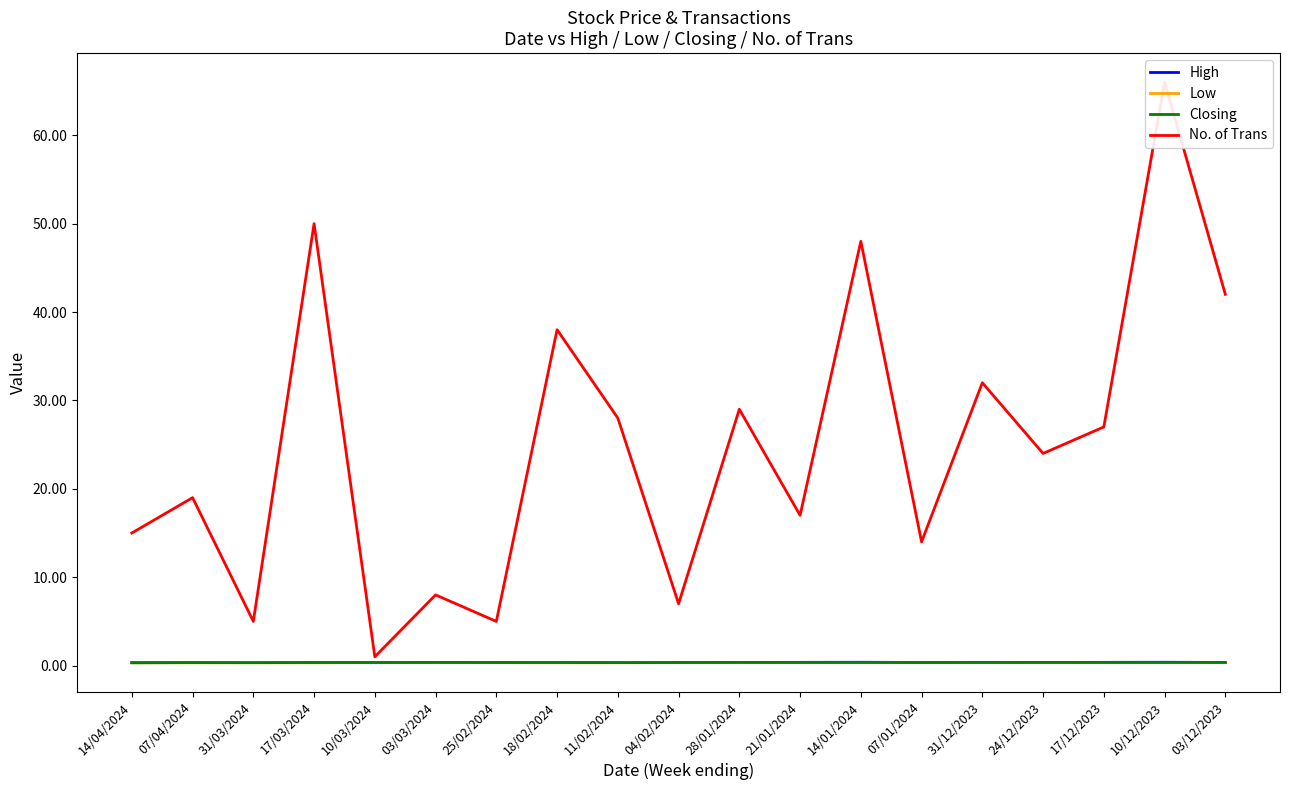

List the labels in order of No. of Trans value, smallest first.

10/03/2024, 31/03/2024, 25/02/2024, 04/02/2024, 03/03/2024, 07/01/2024, 14/04/2024, 21/01/2024, 07/04/2024, 24/12/2023, 17/12/2023, 11/02/2024, 28/01/2024, 31/12/2023, 18/02/2024, 03/12/2023, 14/01/2024, 17/03/2024, 10/12/2023